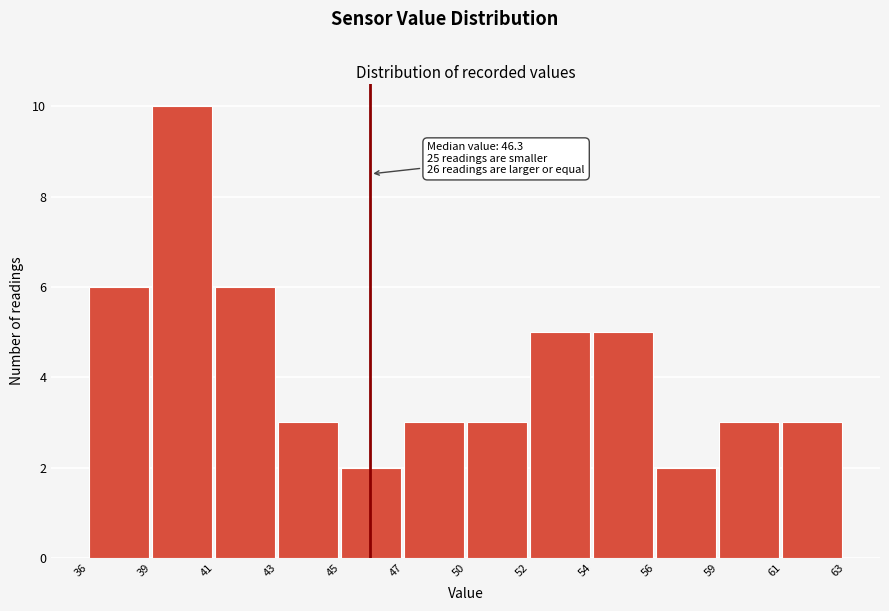

Reading left to right, list all the values displayed in this chart.

6	10	6	3	2	3	3	5	5	2	3	3